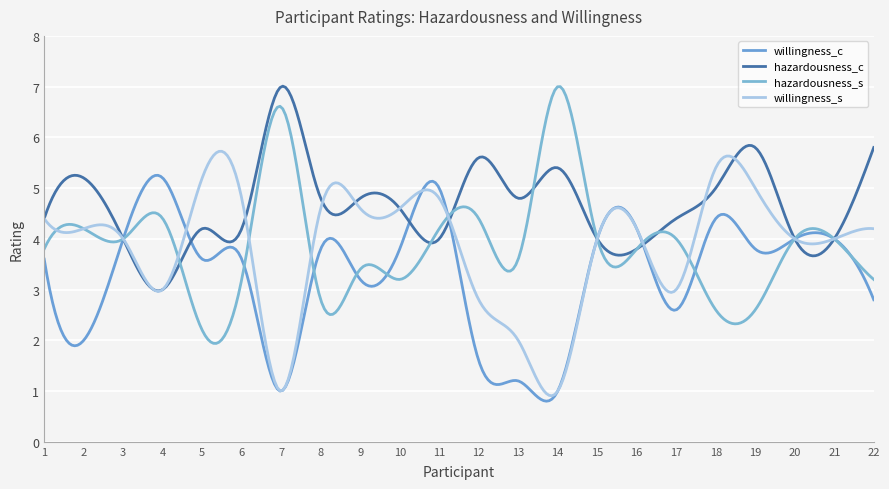

At which category does willingness_s reach its first local peak?

5